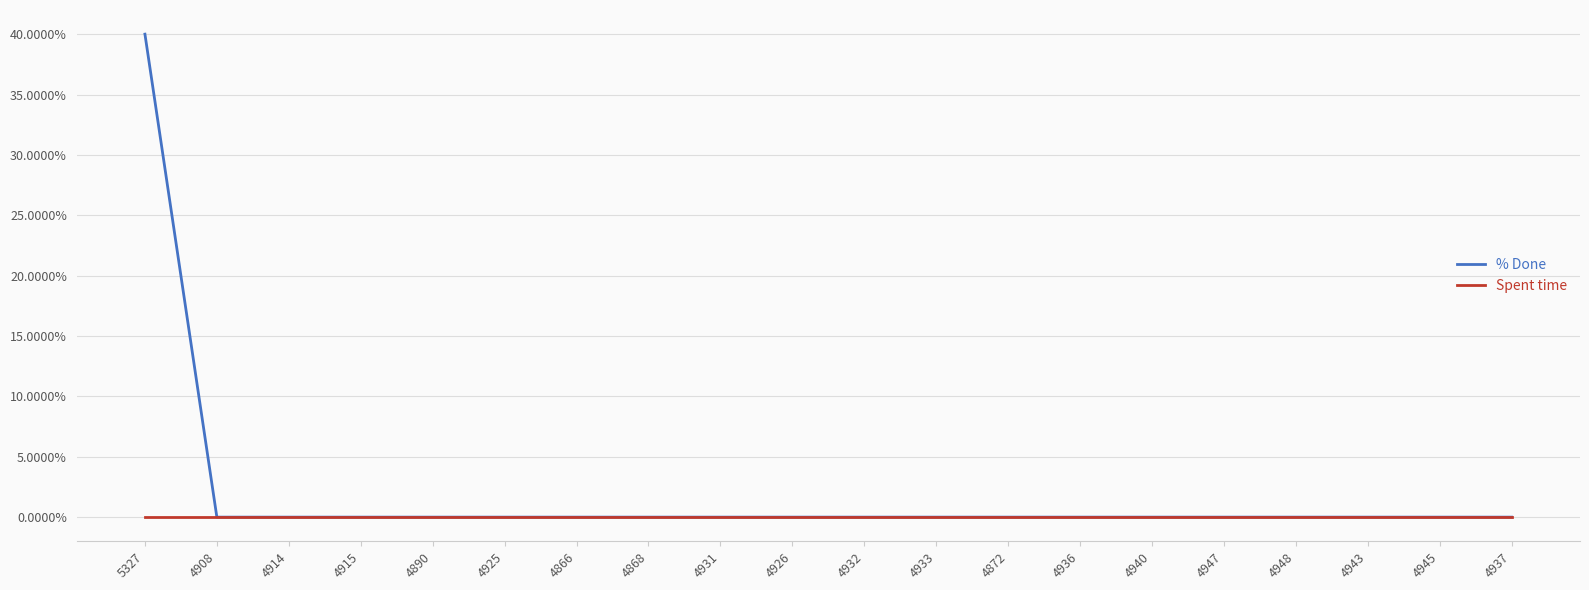

What position from the left is 4915?

4